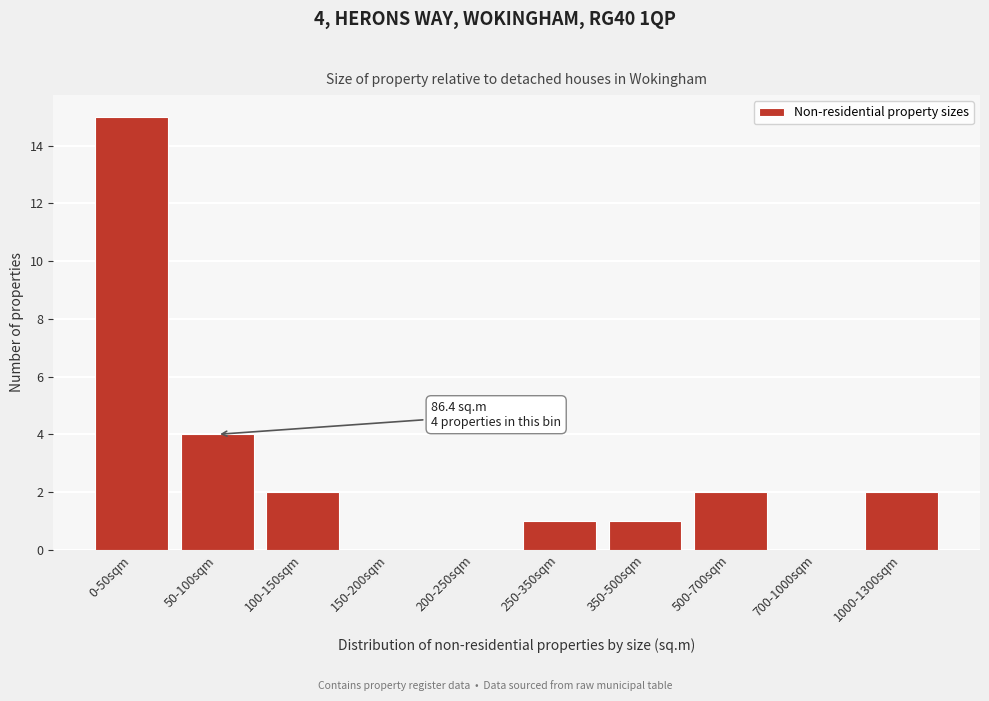

Reading right to left, extract all data points from this chart.

1000-1300sqm=2	700-1000sqm=0	500-700sqm=2	350-500sqm=1	250-350sqm=1	200-250sqm=0	150-200sqm=0	100-150sqm=2	50-100sqm=4	0-50sqm=15